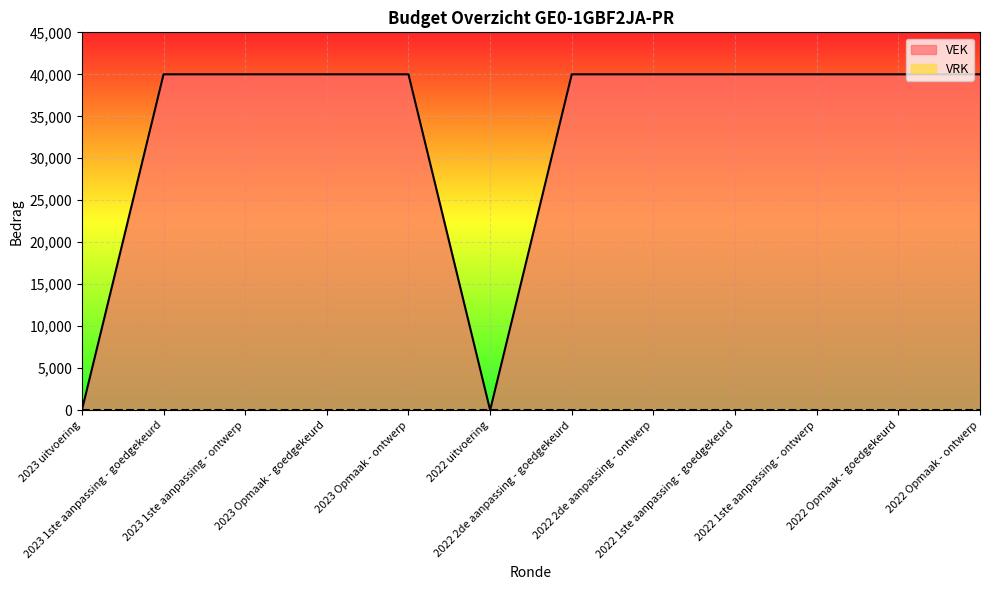

How many values are below 40000?

2